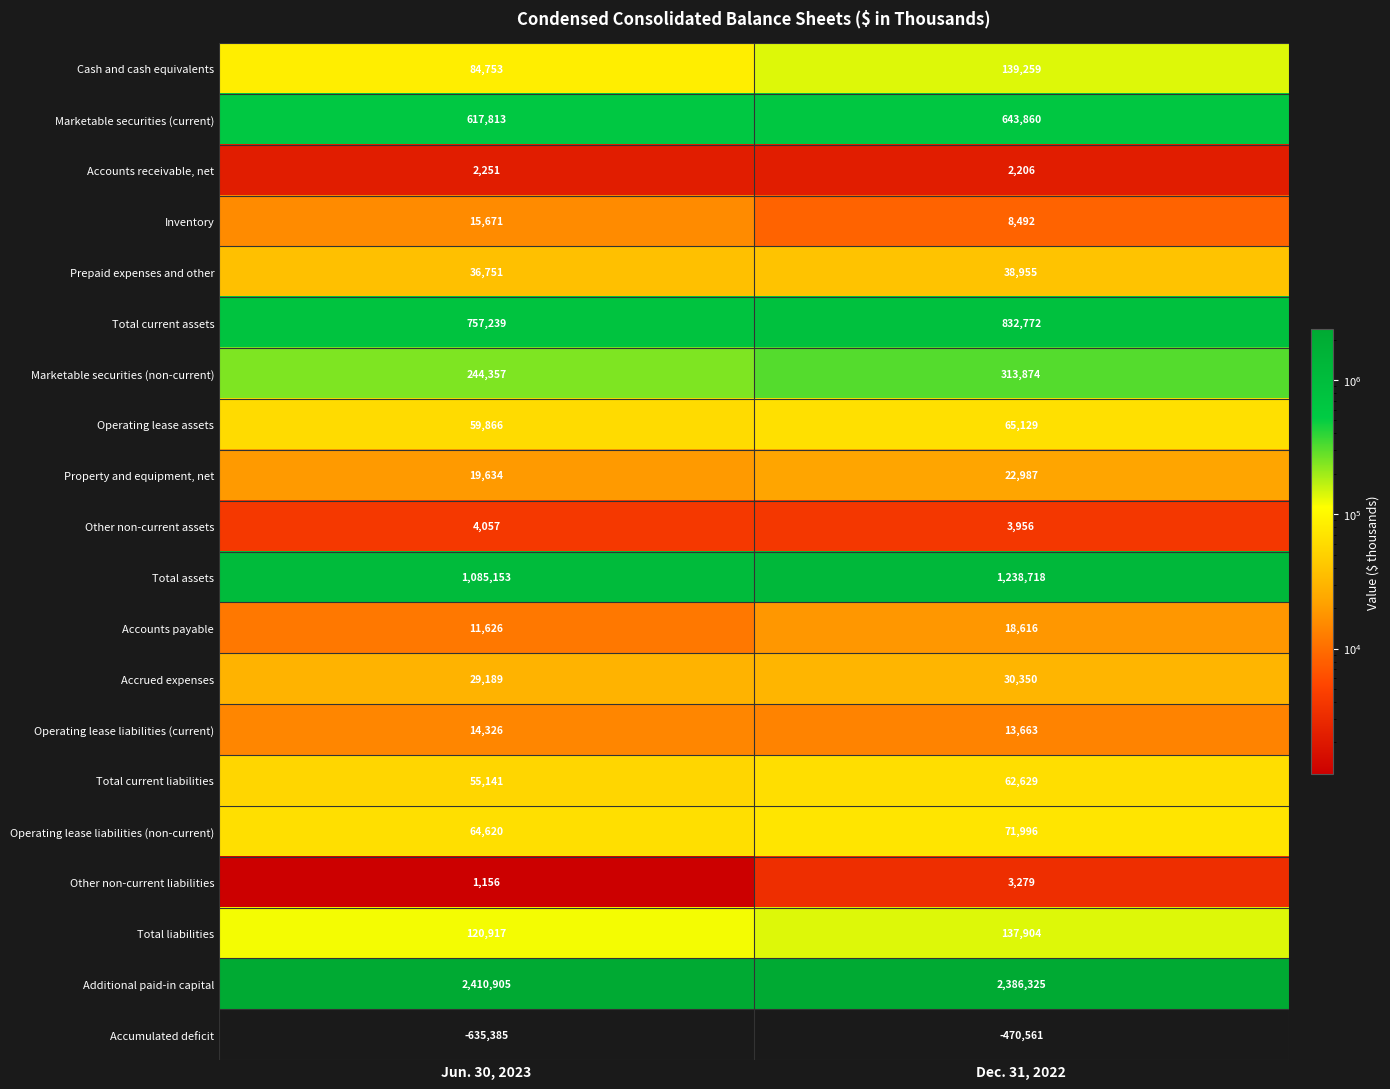

Which series has the largest range (max minus min)?

Accumulated deficit